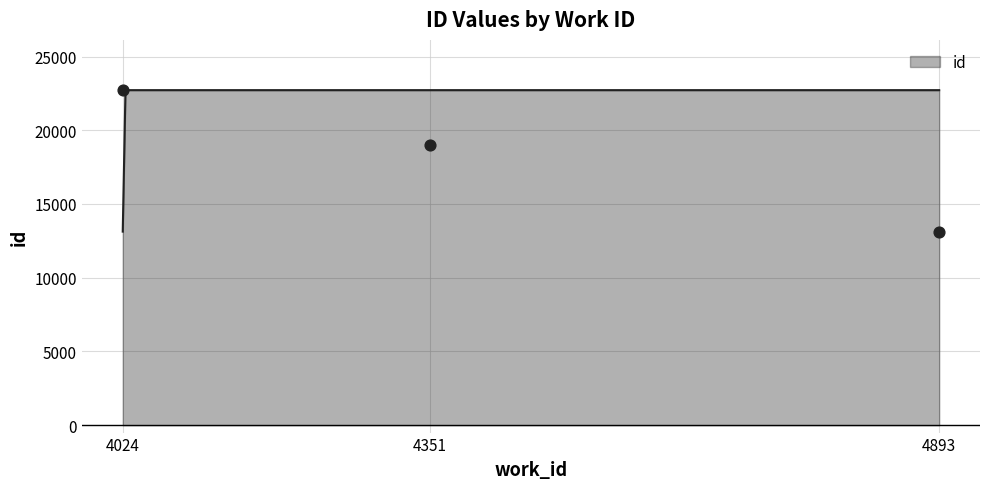

What is the ratio of the value at 4893 to the value at 4351?

0.7